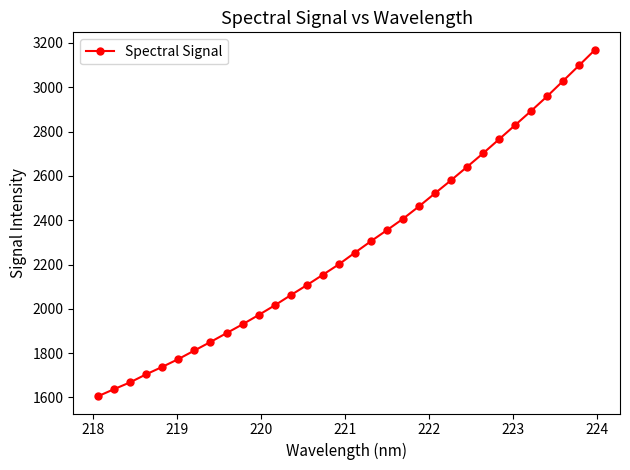

What is the difference between the maximum and minimum values?

1564.2